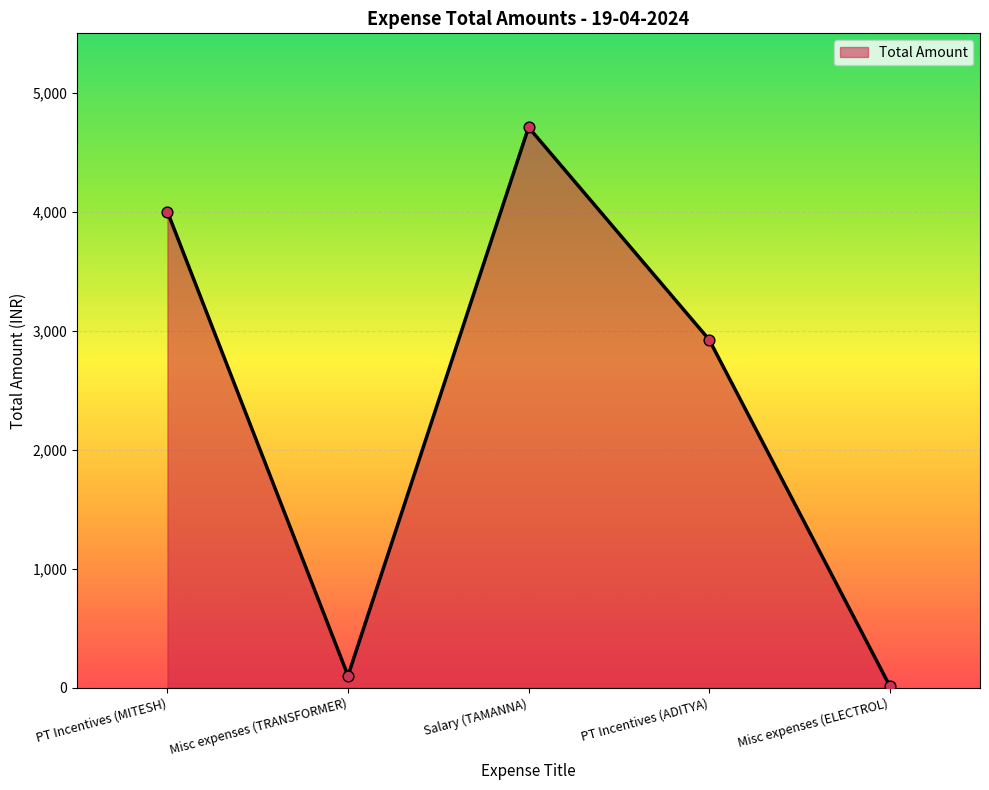

Approximately how many times larger is the value at Salary (TAMANNA) compared to PT Incentives (MITESH)?

1.2